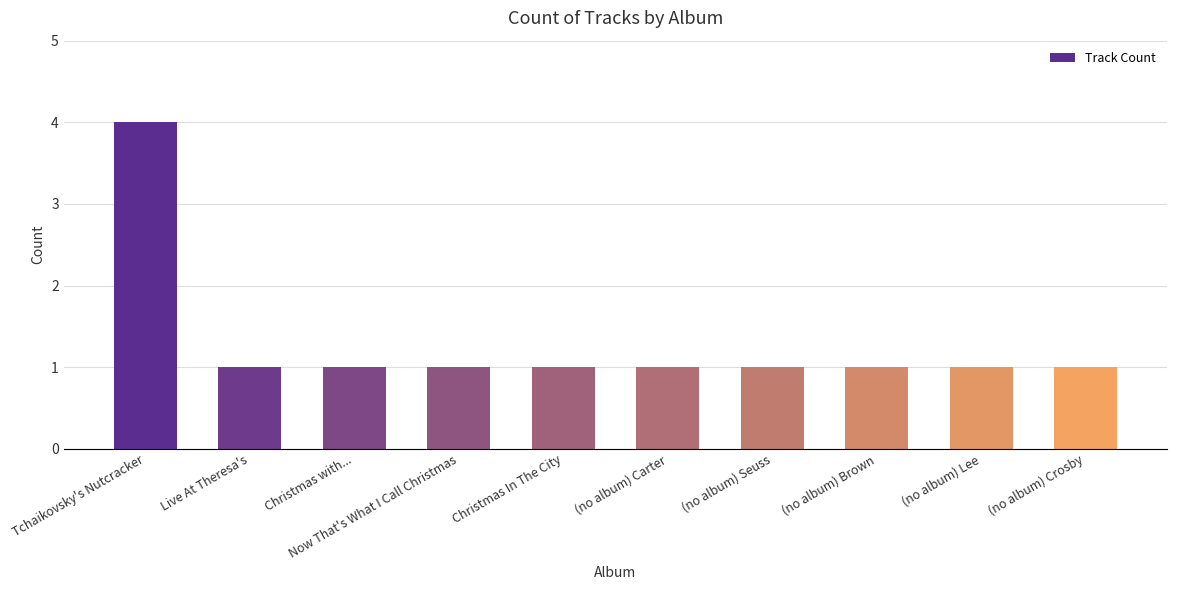

What position from the left is (no album) Brown?

8